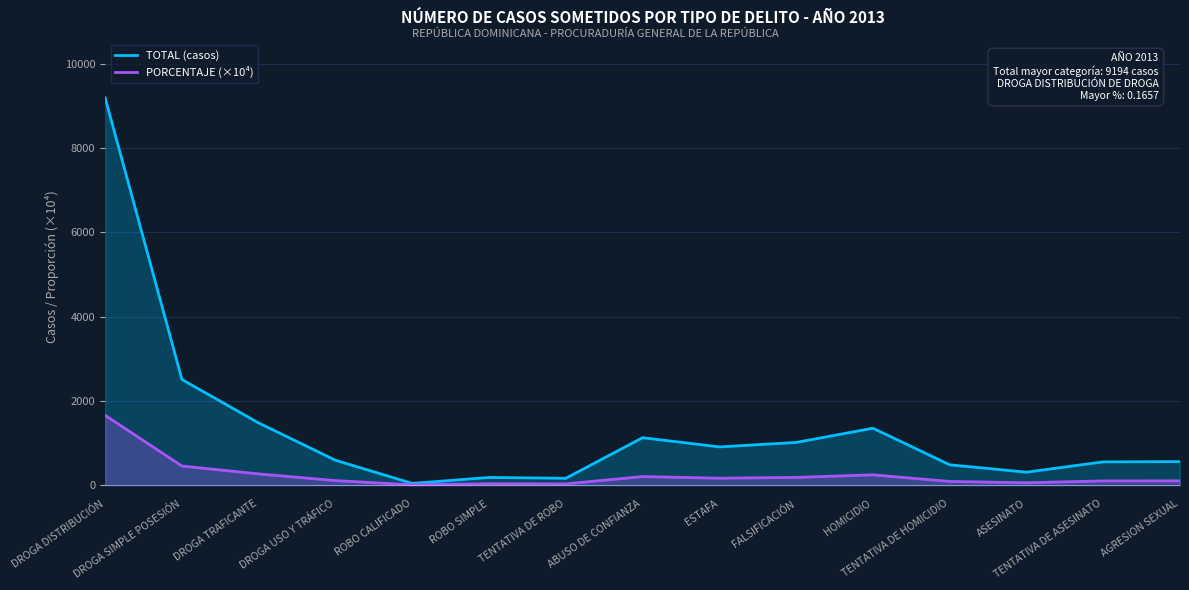

Rank the series at ASESINATO from lowest to highest value.

PORCENTAJE (×10⁴), TOTAL (casos)